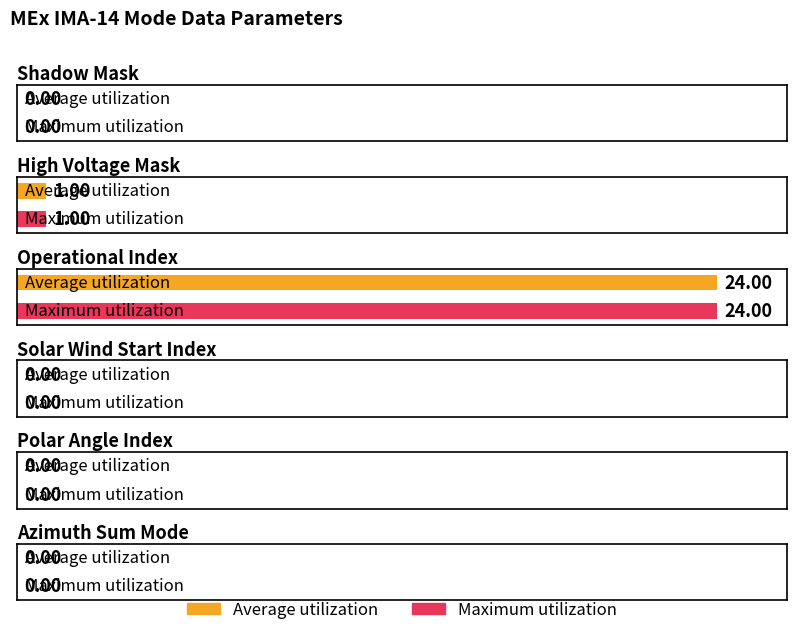

Which series changed the most between Shadow Mask and Polar Angle Index?

Average utilization